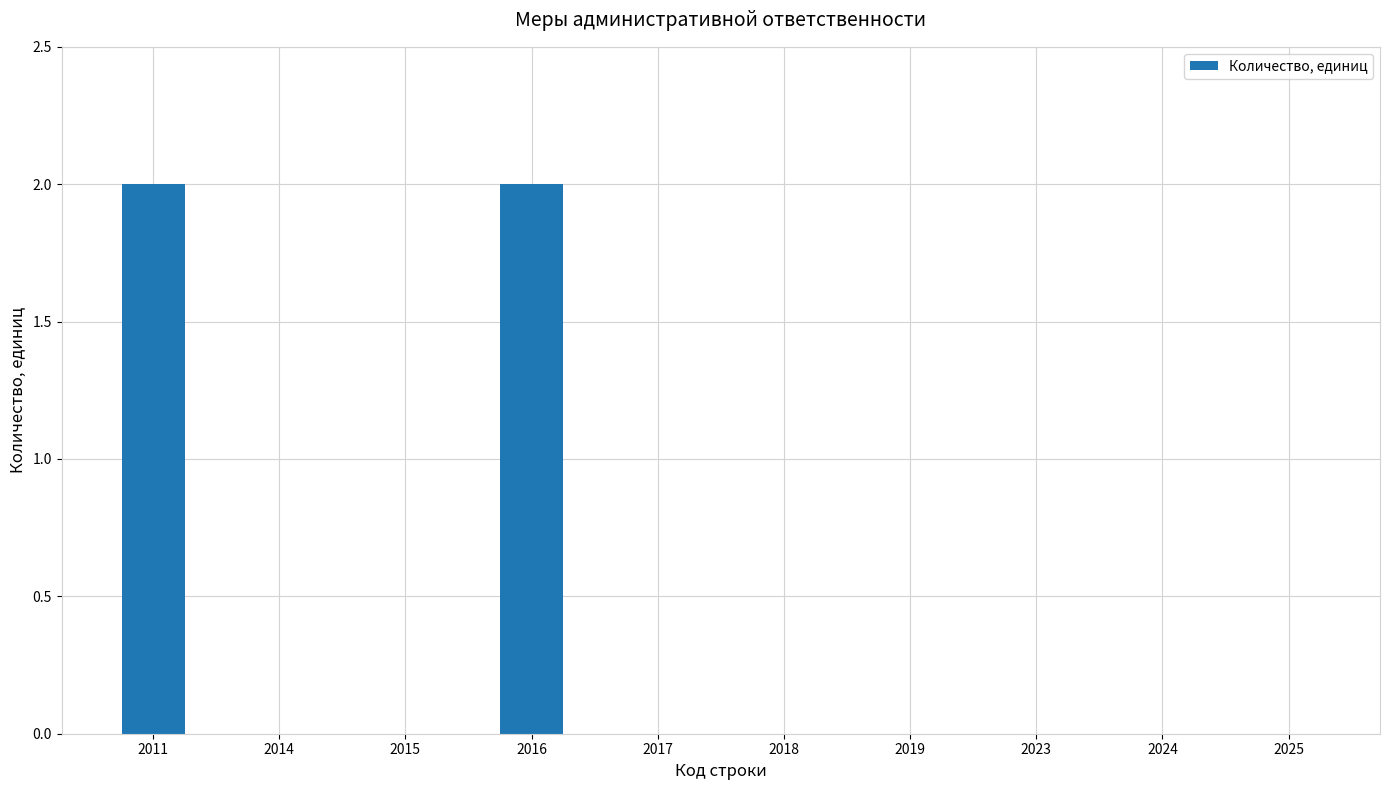

The chart shows a value of 0 at 2023. True or false?

True